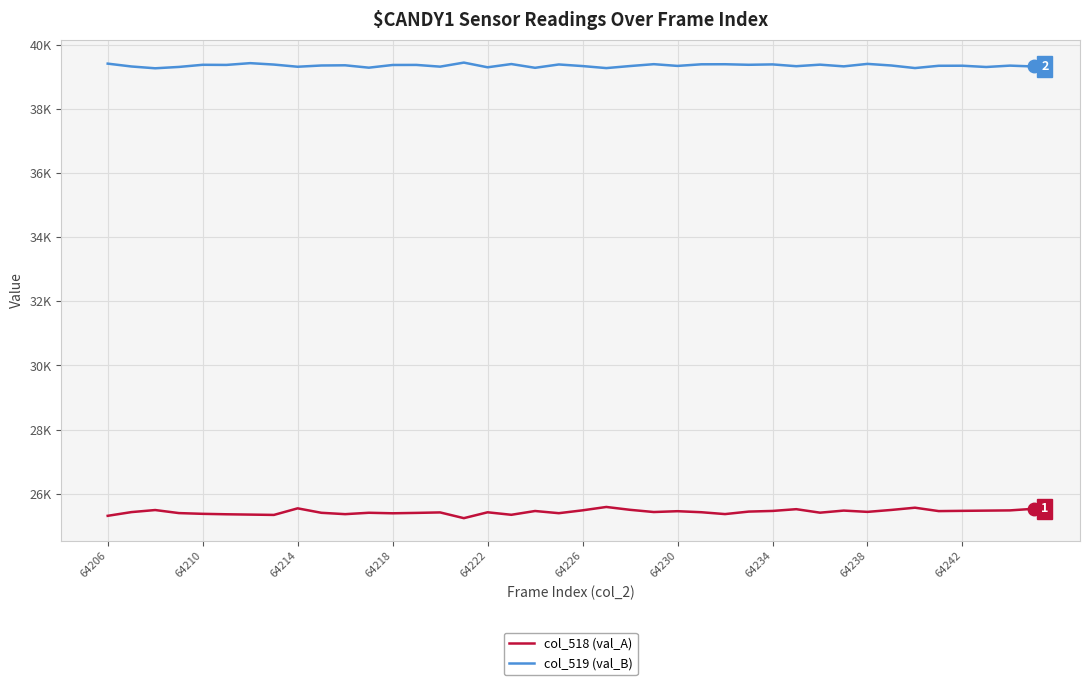

True or false: col_518 (val_A) has more than 1 points higher than both neighbors.

True